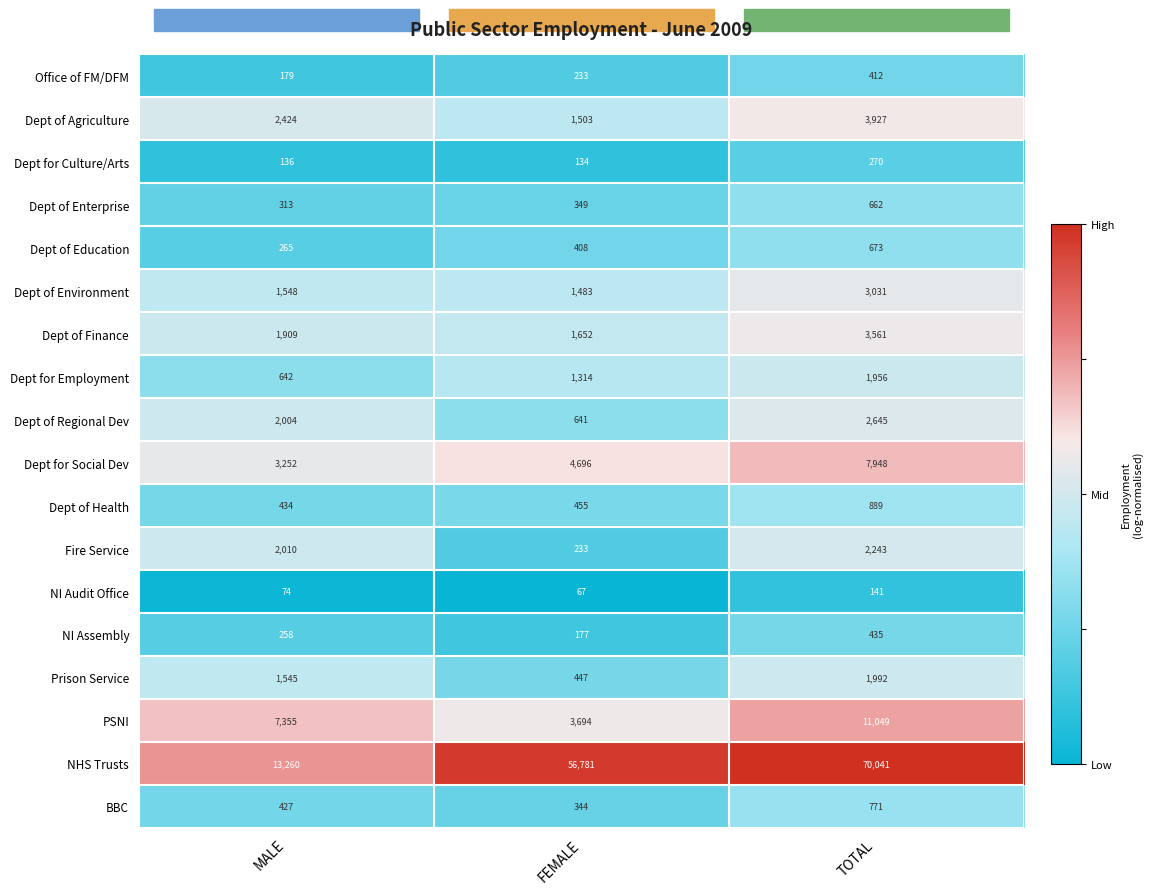

Which category has the lowest value in the NI Audit Office series?

FEMALE